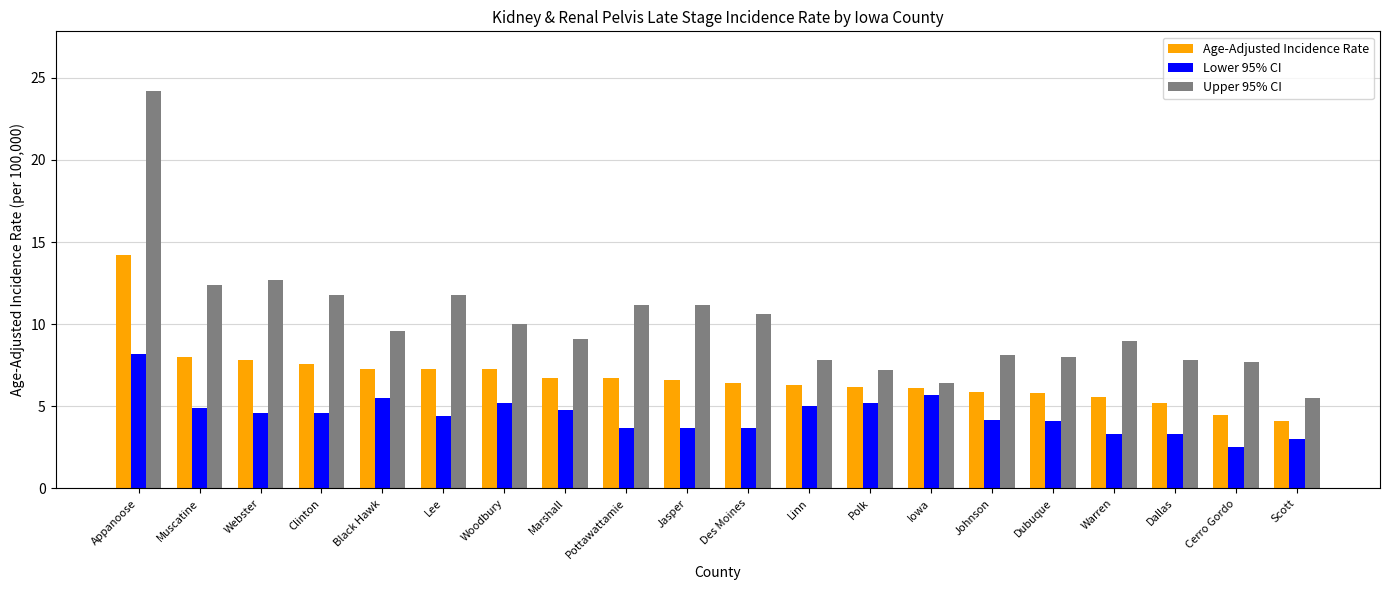

What is the difference between the second highest and second lowest values in the Age-Adjusted Incidence Rate series?

3.5